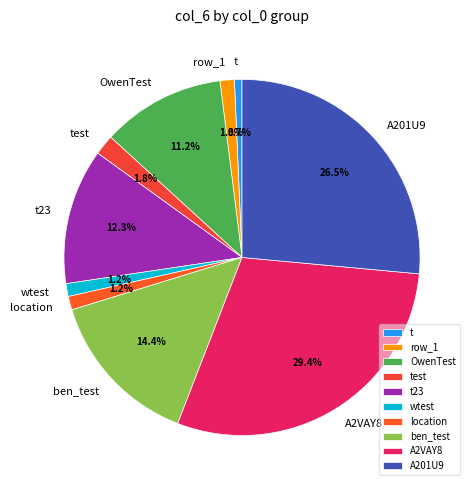

Does t23 represent more than half of the total?

No